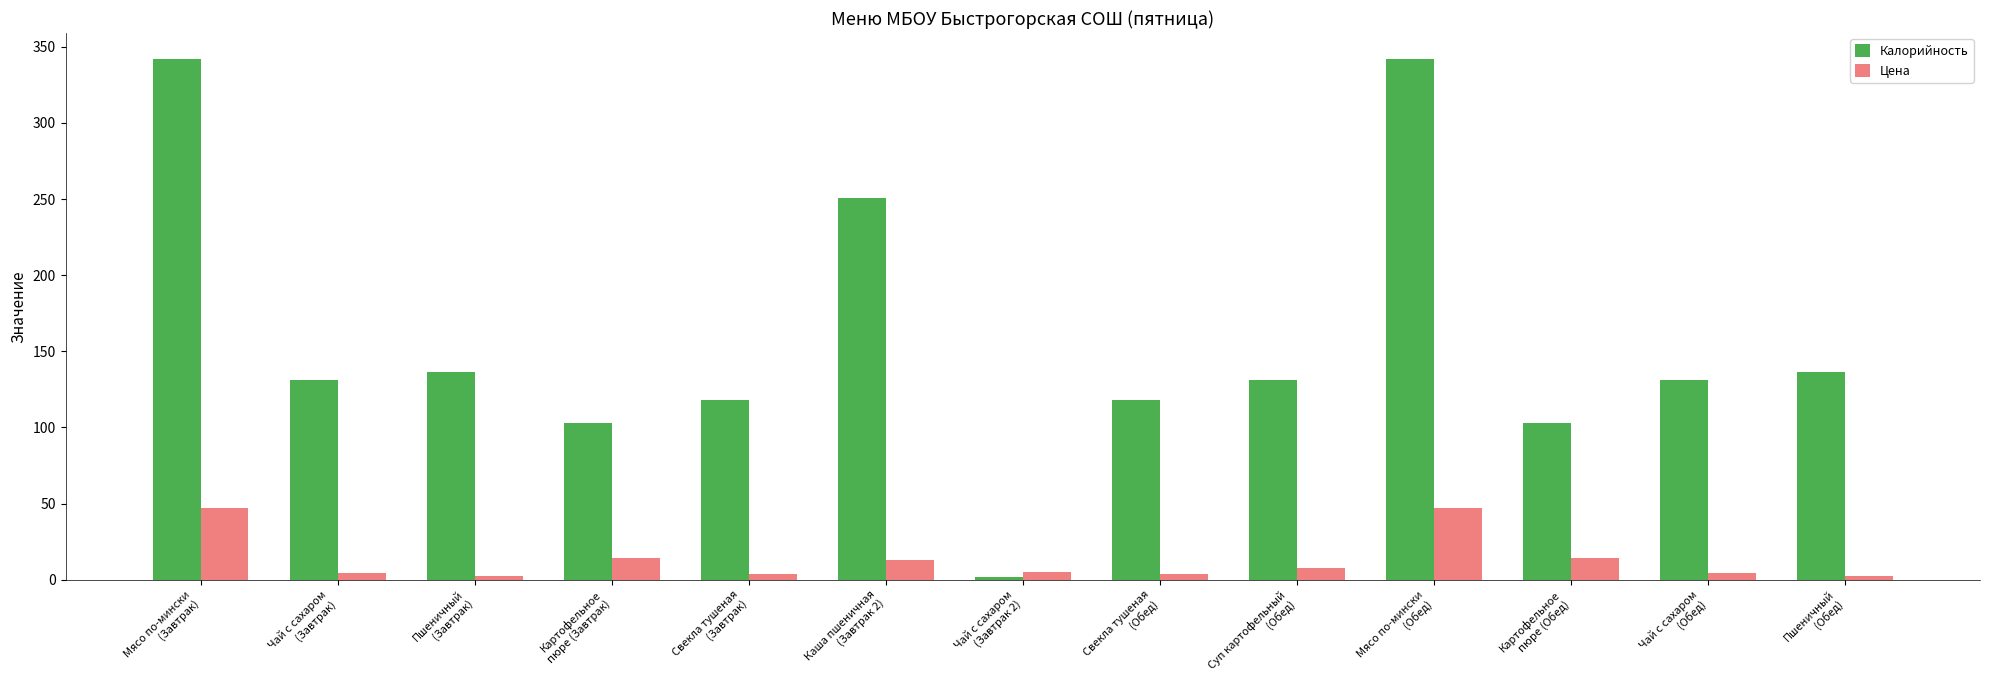

What is the label of the 7th bar from the right?

Чай с сахаром
(Завтрак 2)